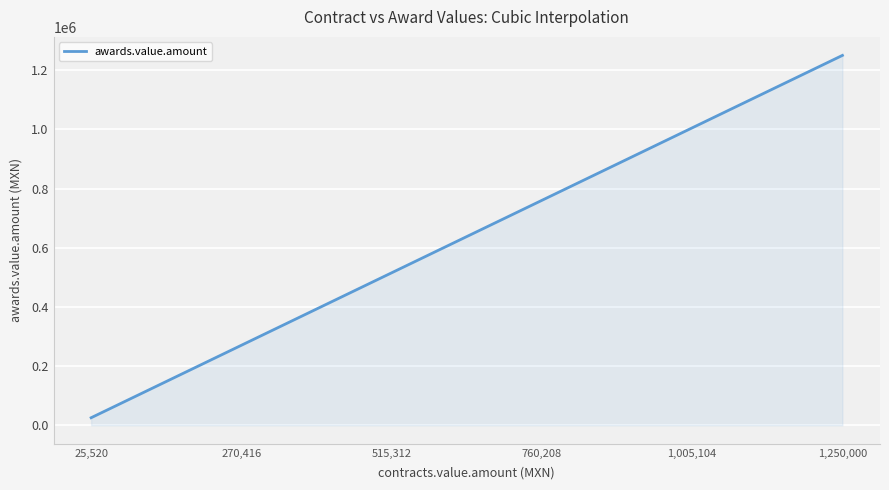

What is the difference between the maximum and minimum values?

1224480.0